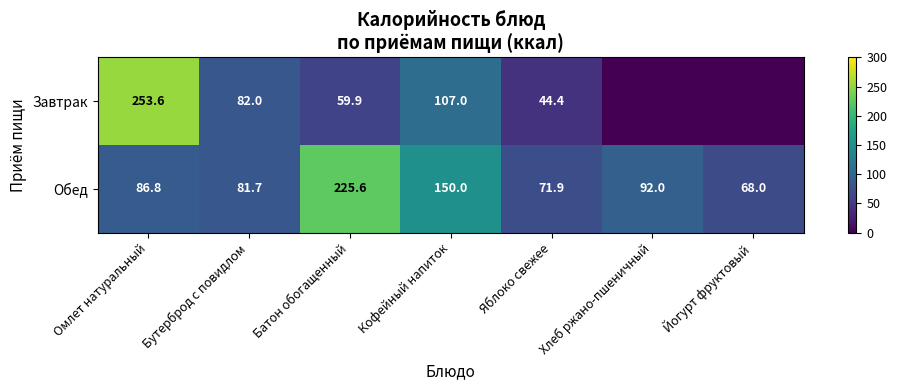

At how many categories does at least one series exceed 203?

2